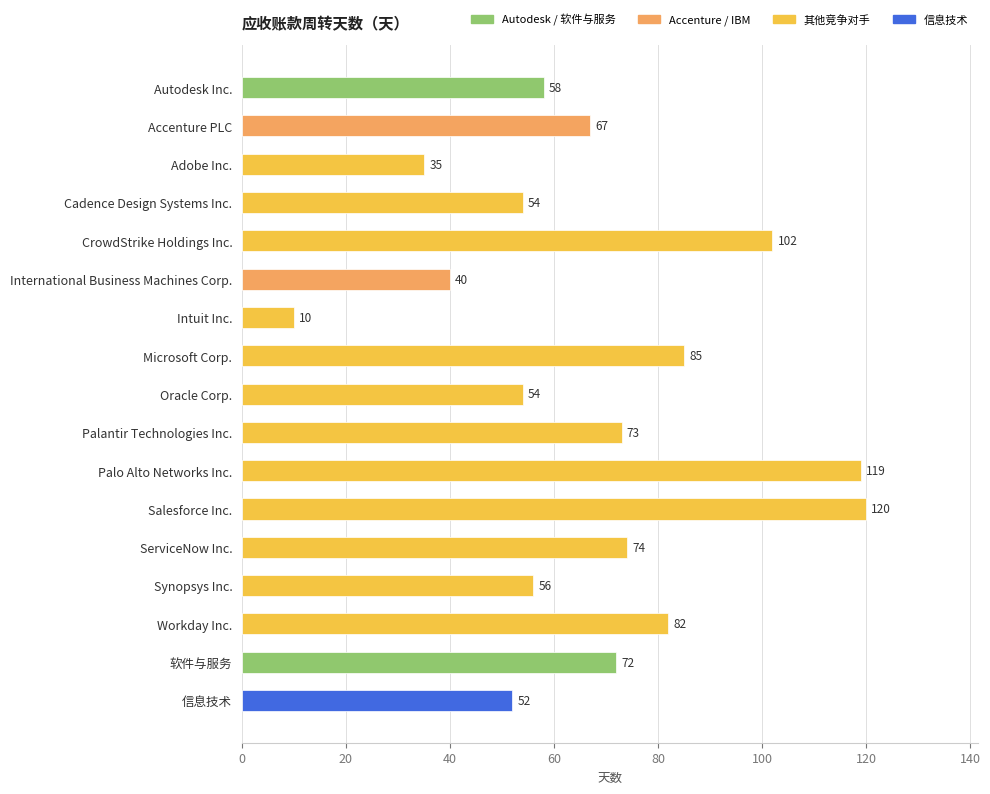

Are the bars grouped side by side (vs. stacked)?

No